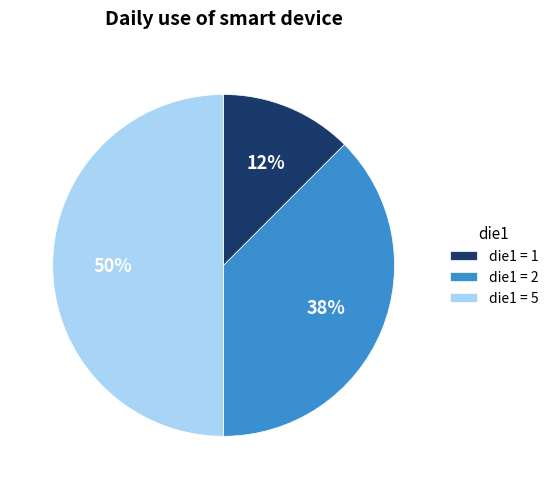

Count the number of slices in the pie.

3